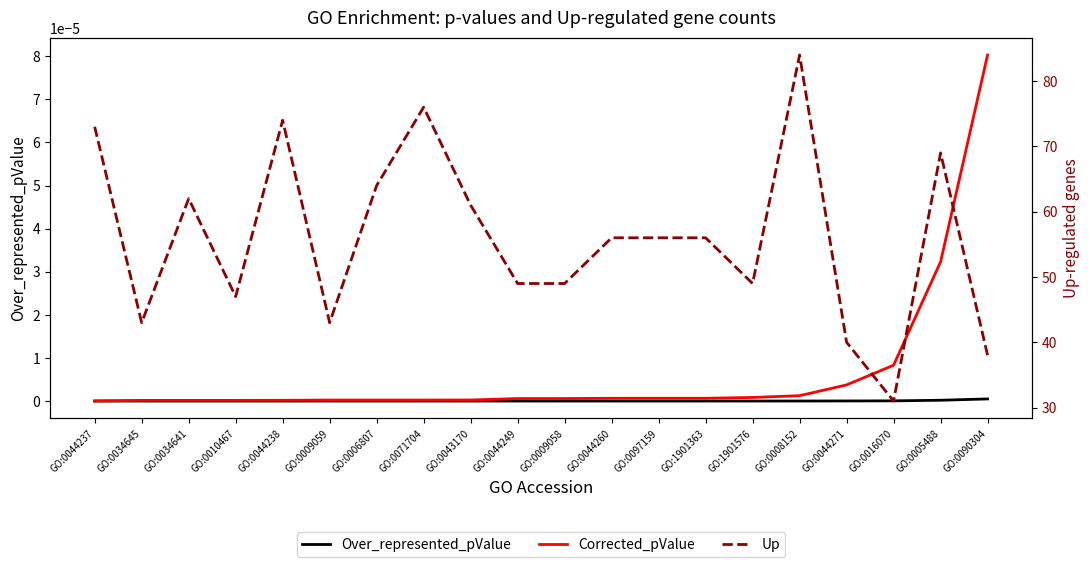

Is it true that Corrected_pValue equals 0.0 at GO:0006807?

False